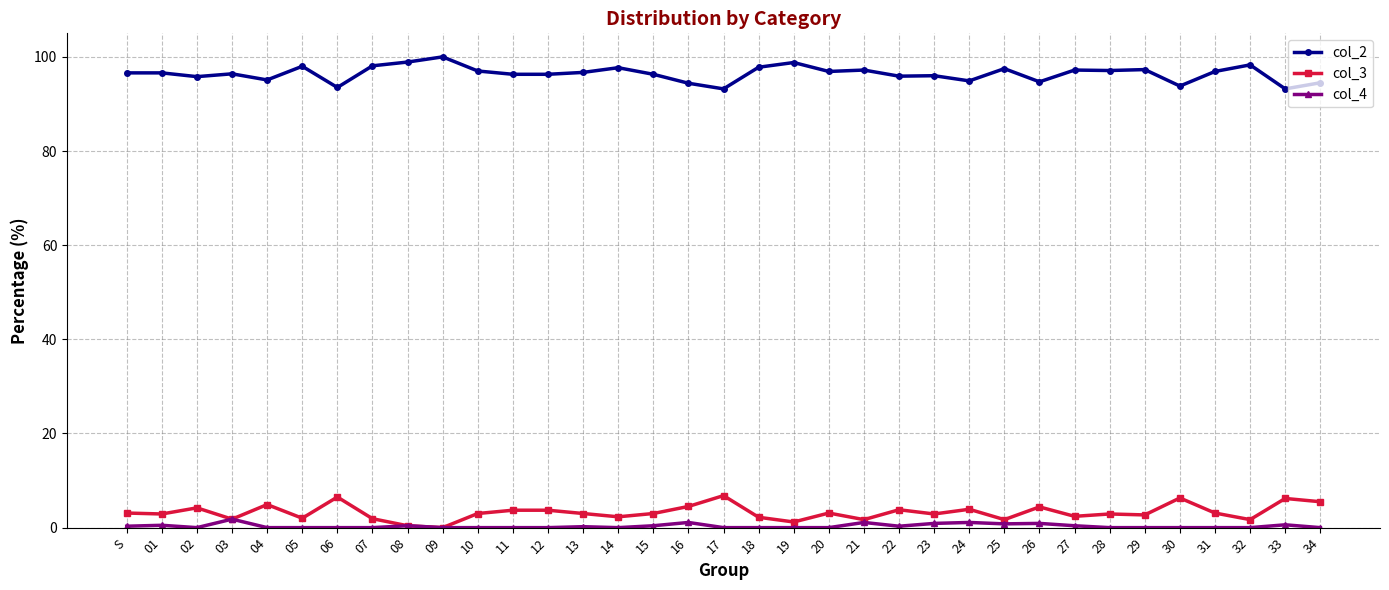

True or false: col_3 has more than 1 points higher than both neighbors.

True